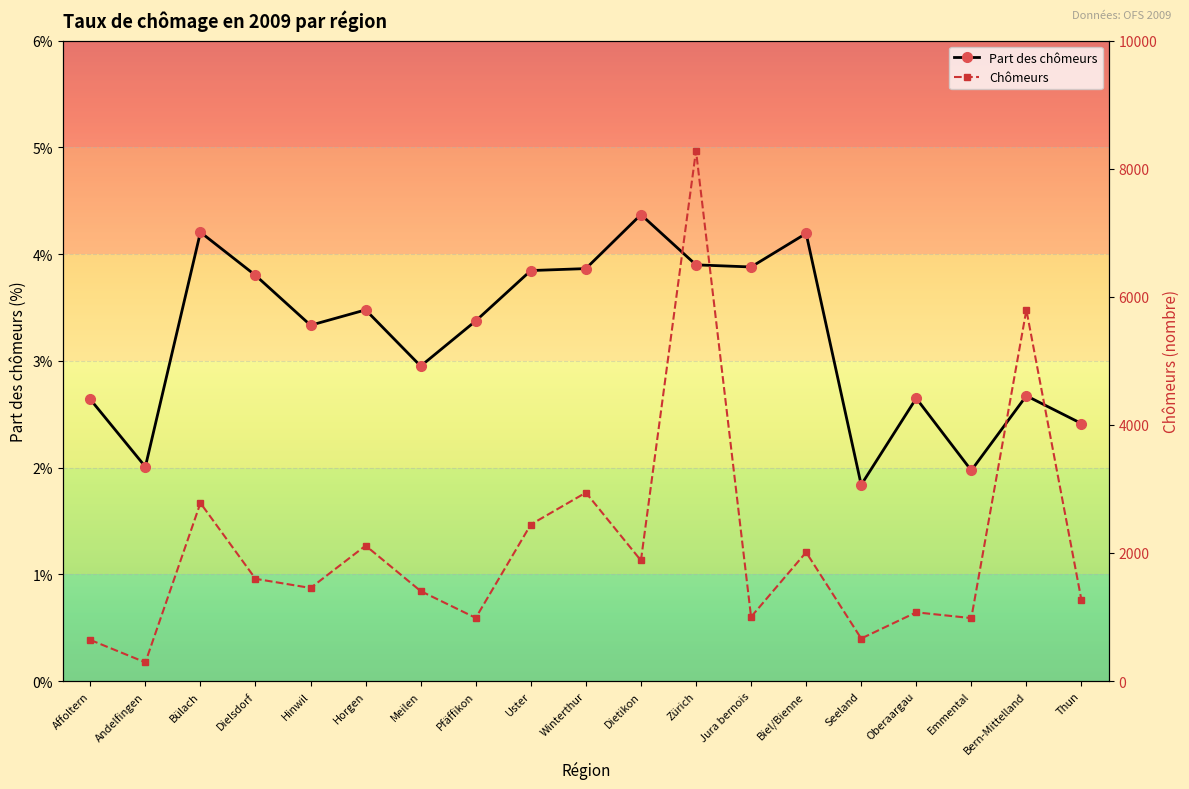

List the series in order of their overall mean, lowest first.

Part des chômeurs, Chômeurs